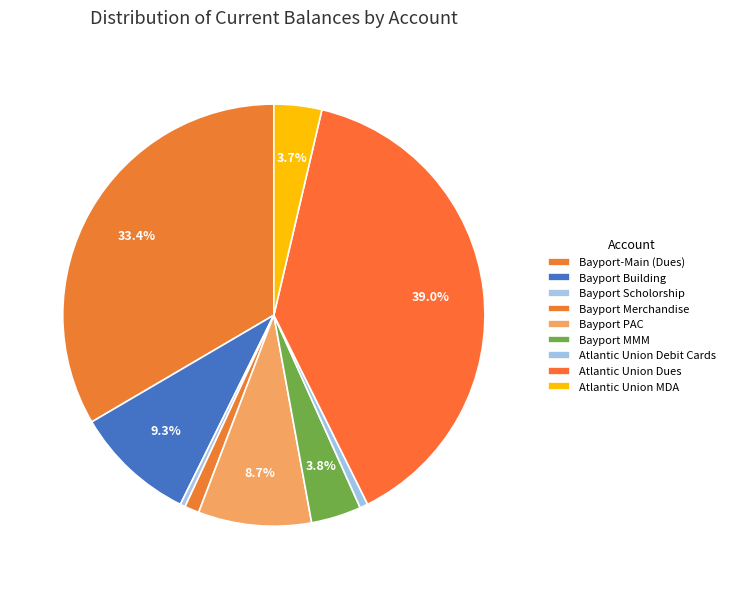

What is the total percentage of Bayport-Main (Dues) and Bayport MMM?

37.3%